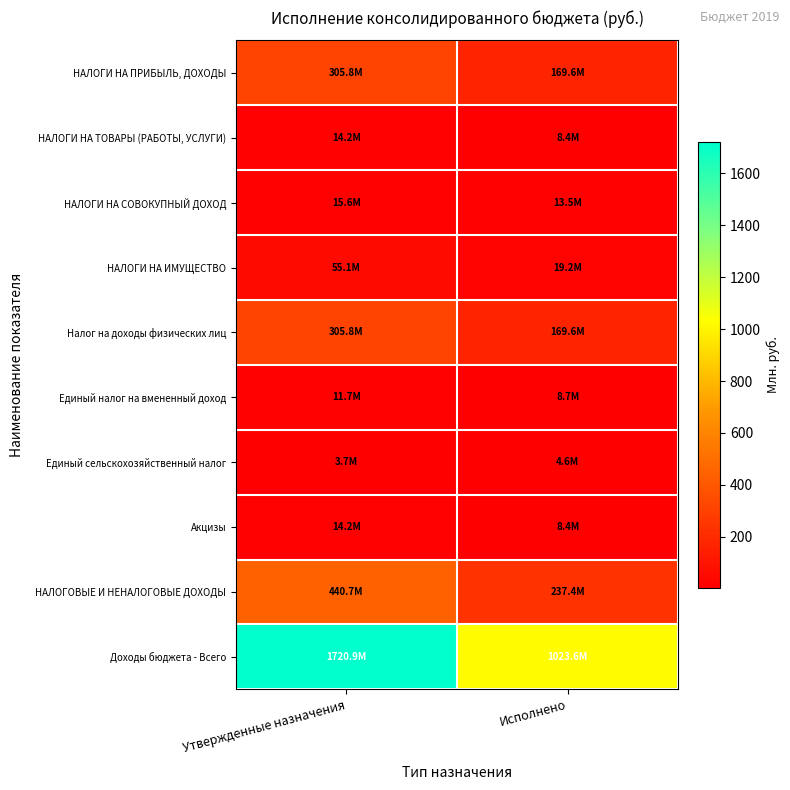

At which category is the sum across all series the highest?

Утвержденные назначения